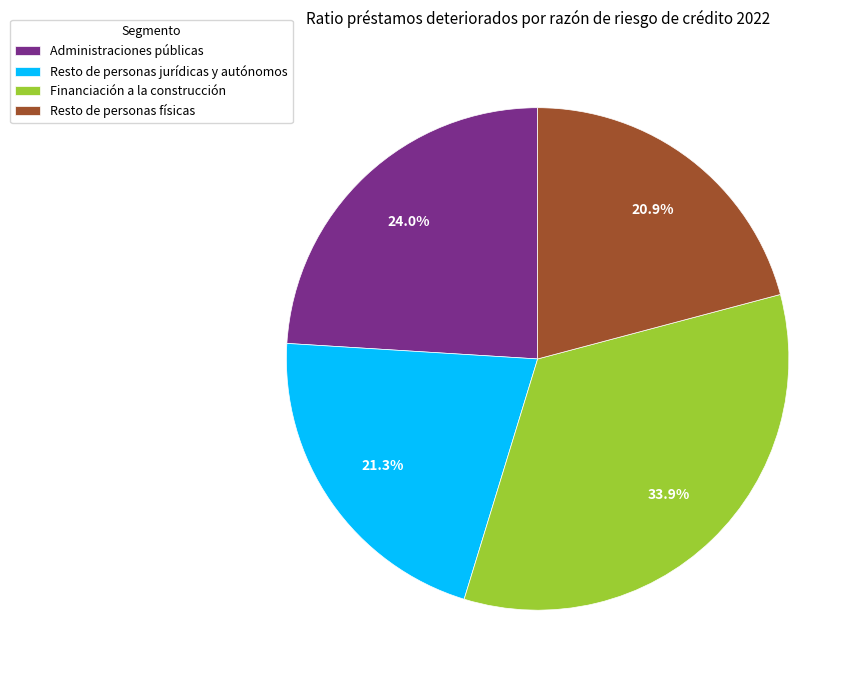

How much of the chart is everything except Administraciones públicas?

76.0%